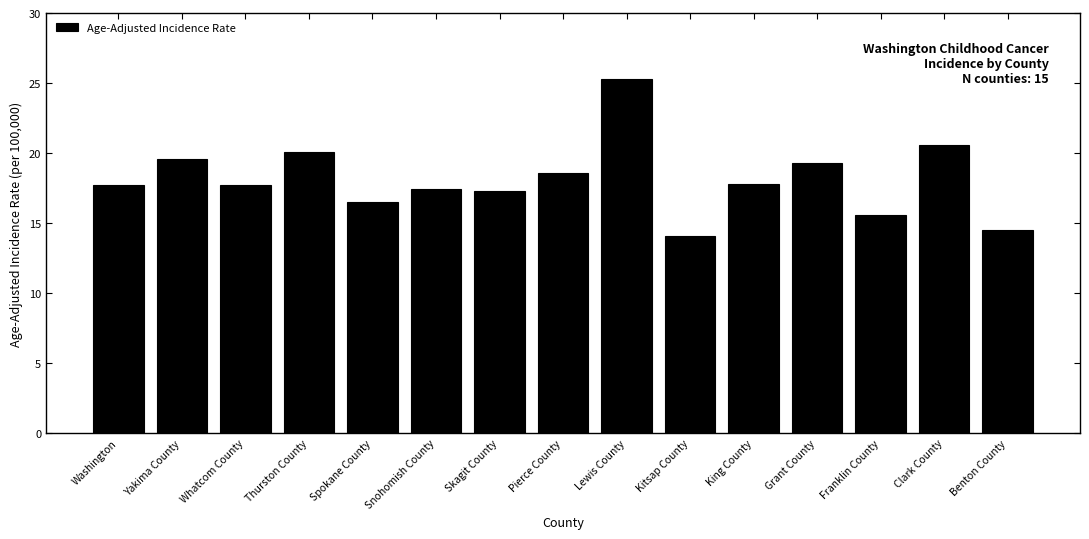

Read the value at Thurston County.

20.1